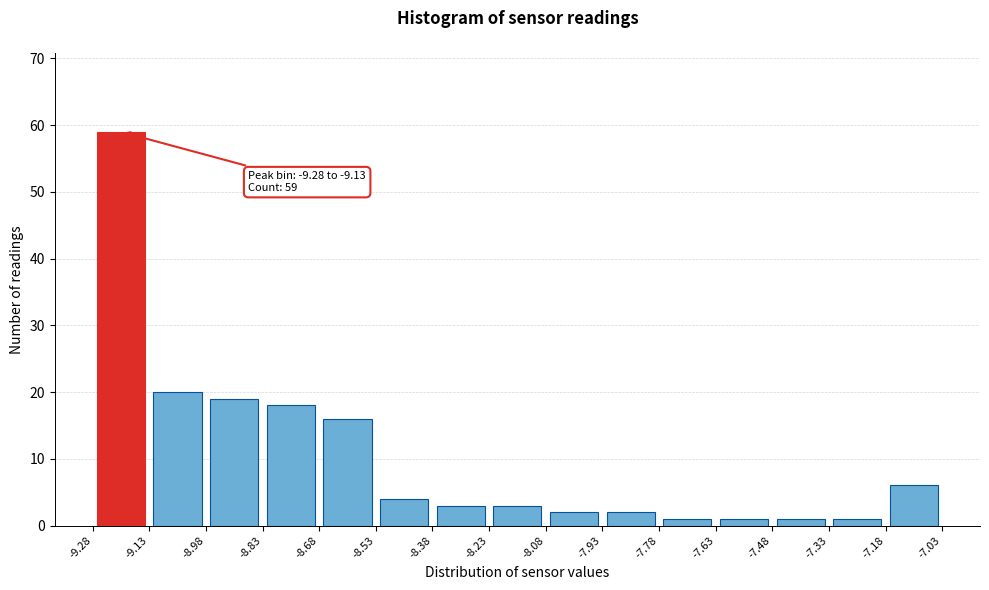

Which range on the x-axis has the tallest bar?

-9.28 to -9.13